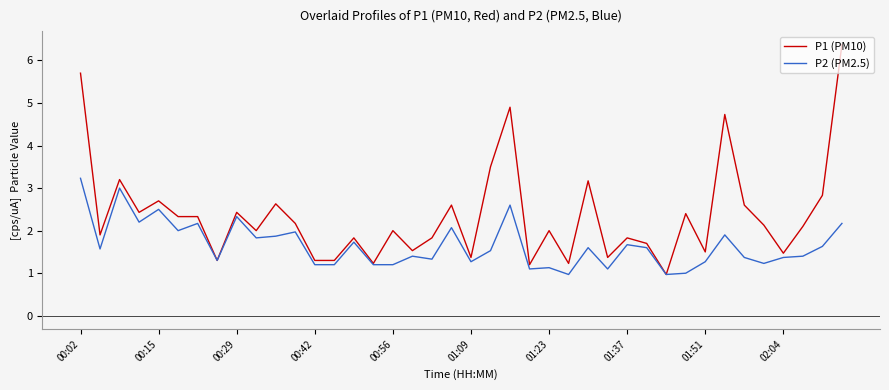

What is the minimum value shown in the chart?

1.0